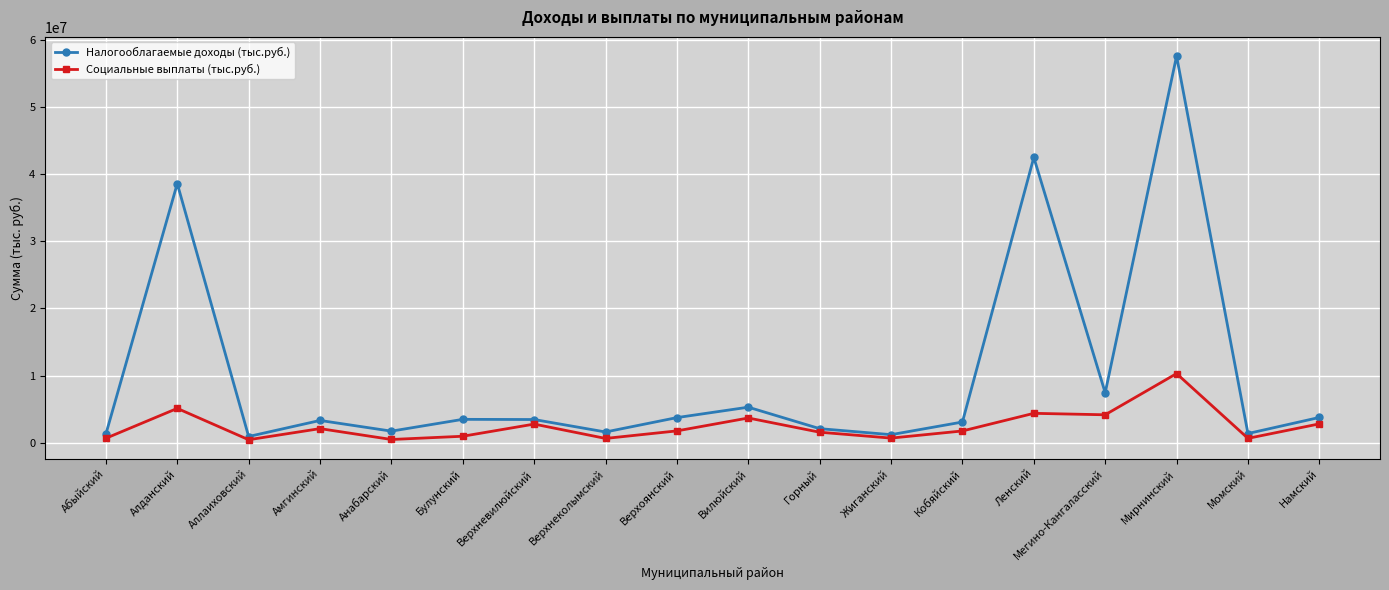

What is the label of the 6th point from the right?

Кобяйский